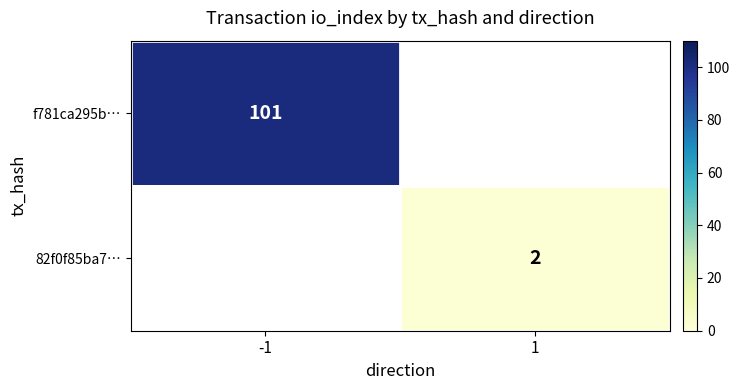

Is the value of f781ca295b… at -1 greater than the value of 82f0f85ba7… at 1?

Yes